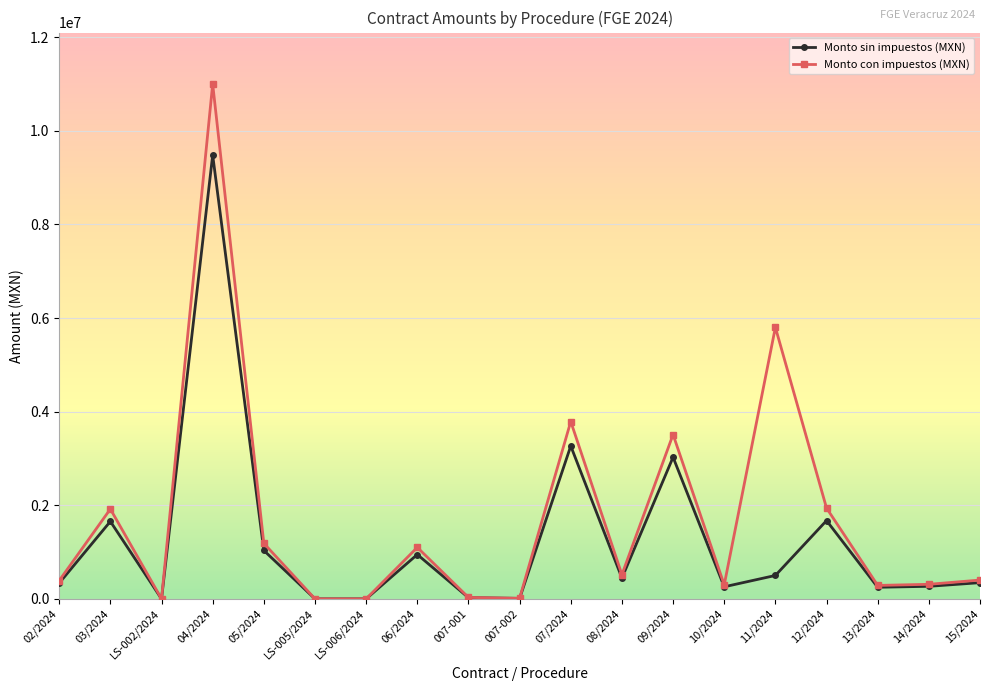

True or false: Monto sin impuestos (MXN) has a value of 445464.5 at 08/2024.

True